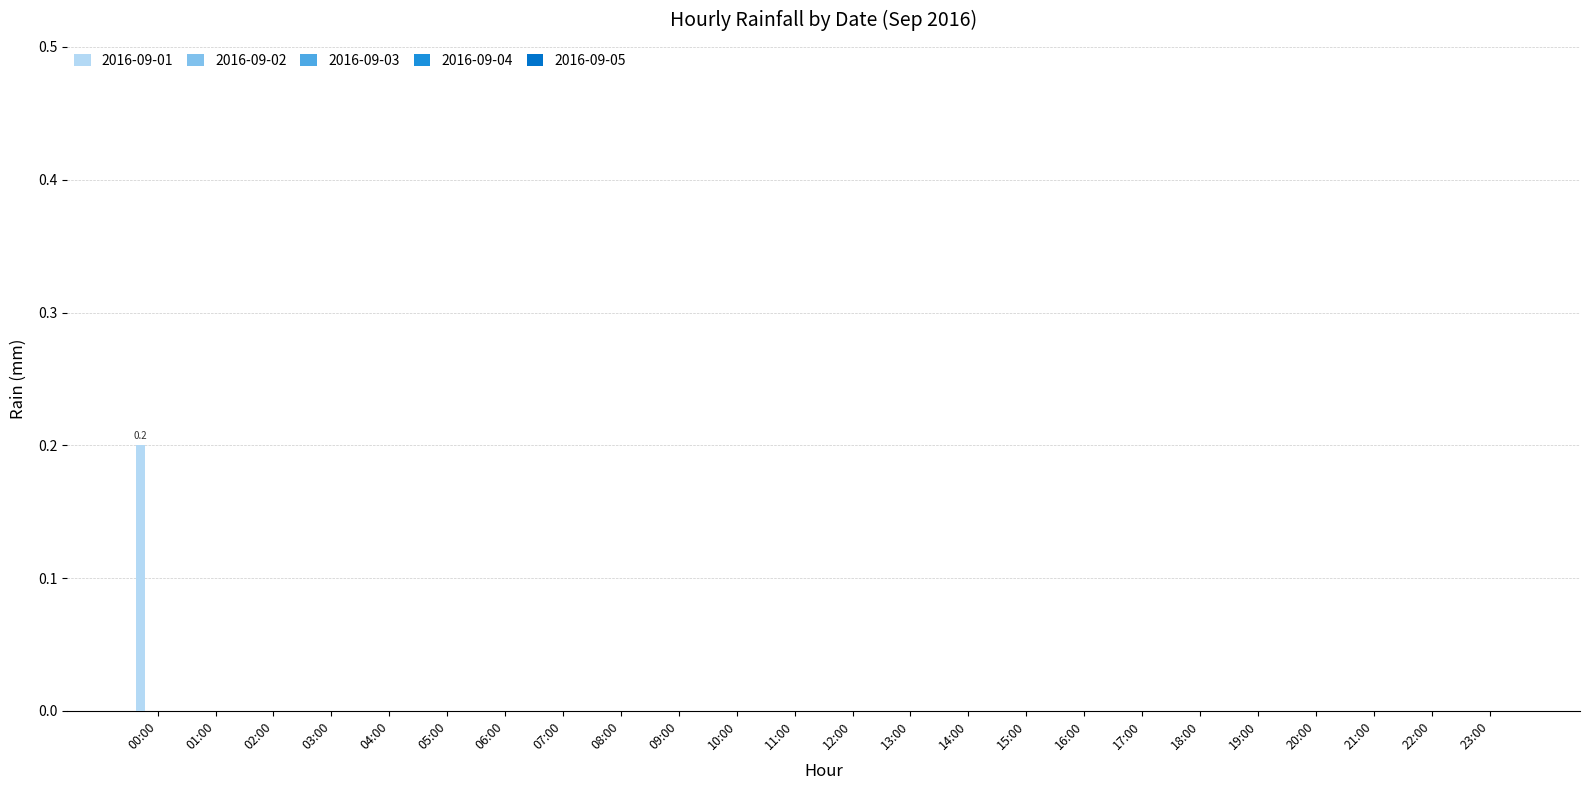

How many series are shown in this chart?

1